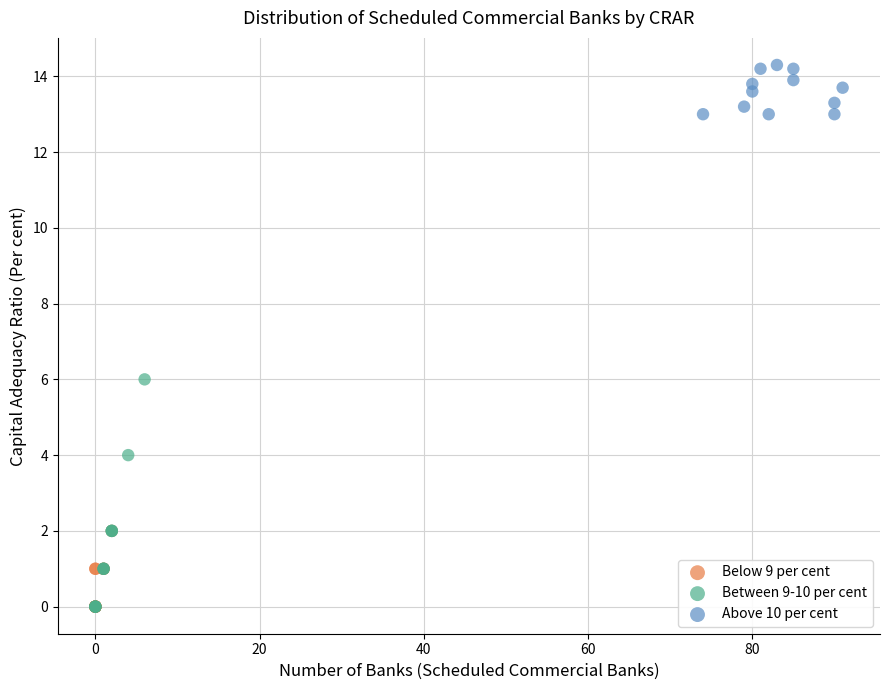

Which series has the largest Y range (max minus min)?

Between 9-10 per cent